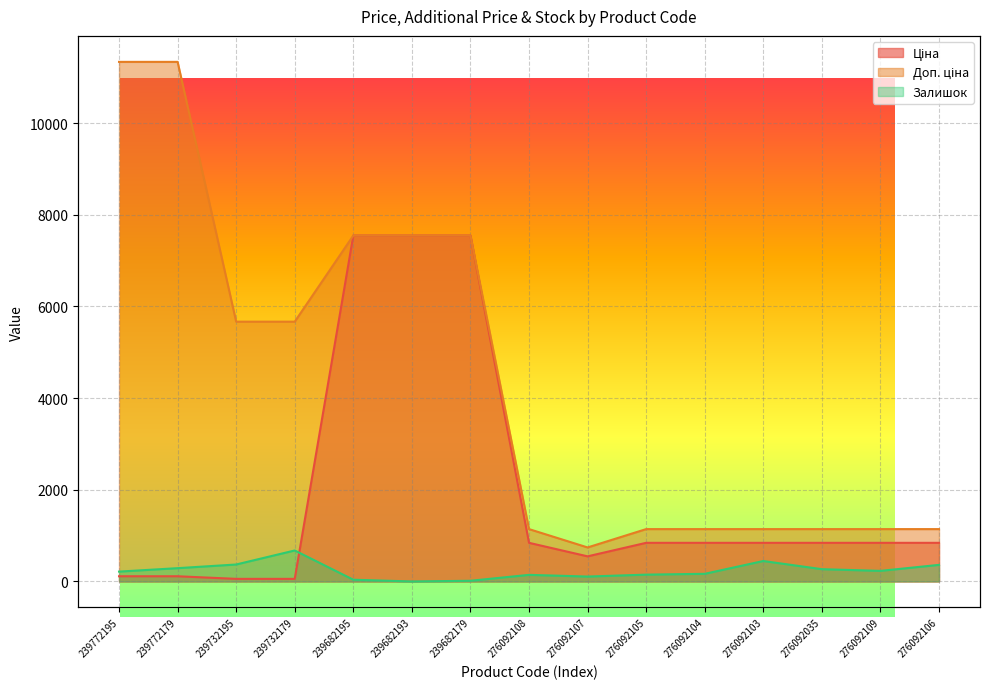

What is the label of the 13th point from the left?

276092035